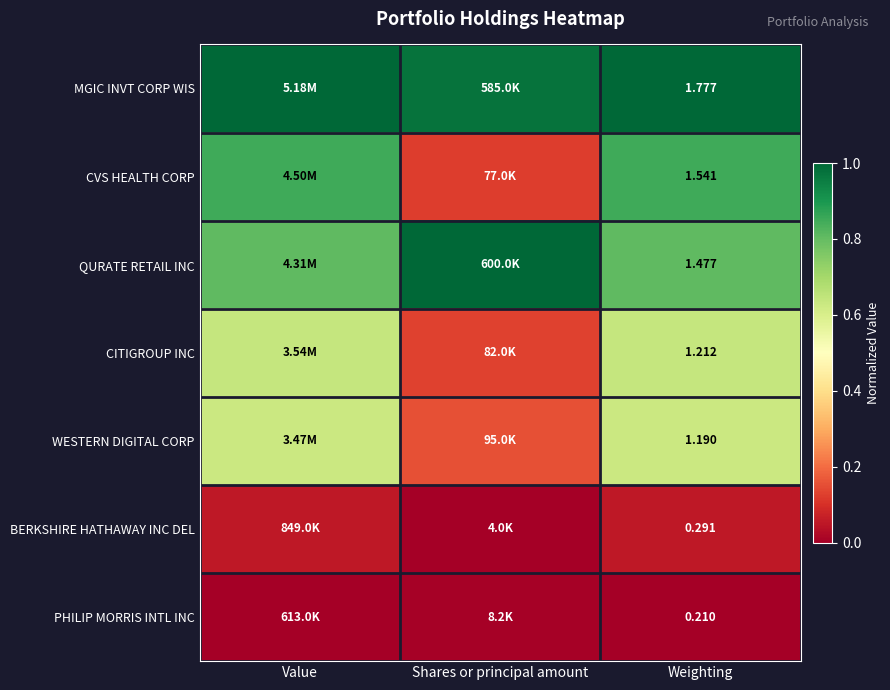

At which category is the sum across all series the highest?

Value